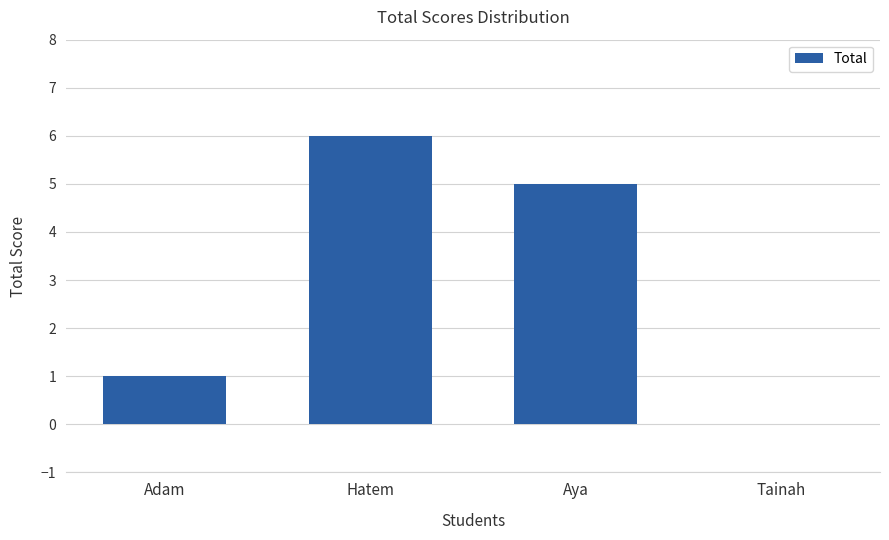

Reading right to left, what are all the values shown in this chart?

Tainah=0	Aya=5	Hatem=6	Adam=1